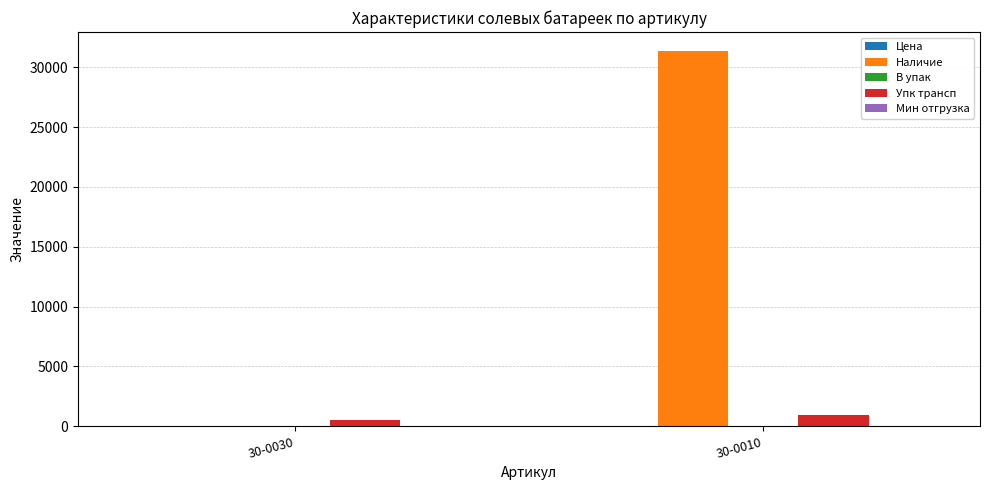

What is the approximate value of Наличие at 30-0010?

31368.0